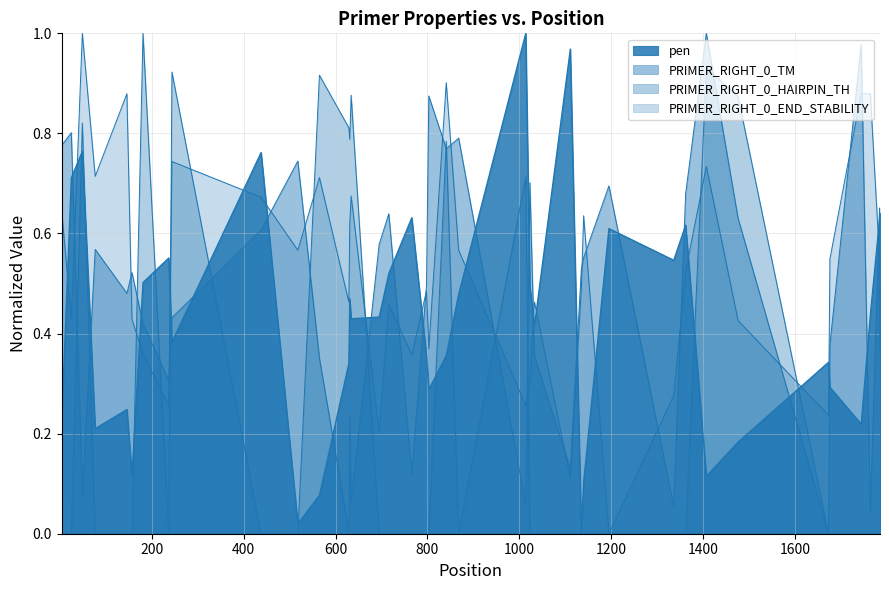

What is the sum of all PRIMER_RIGHT_0_TM values?

19.2